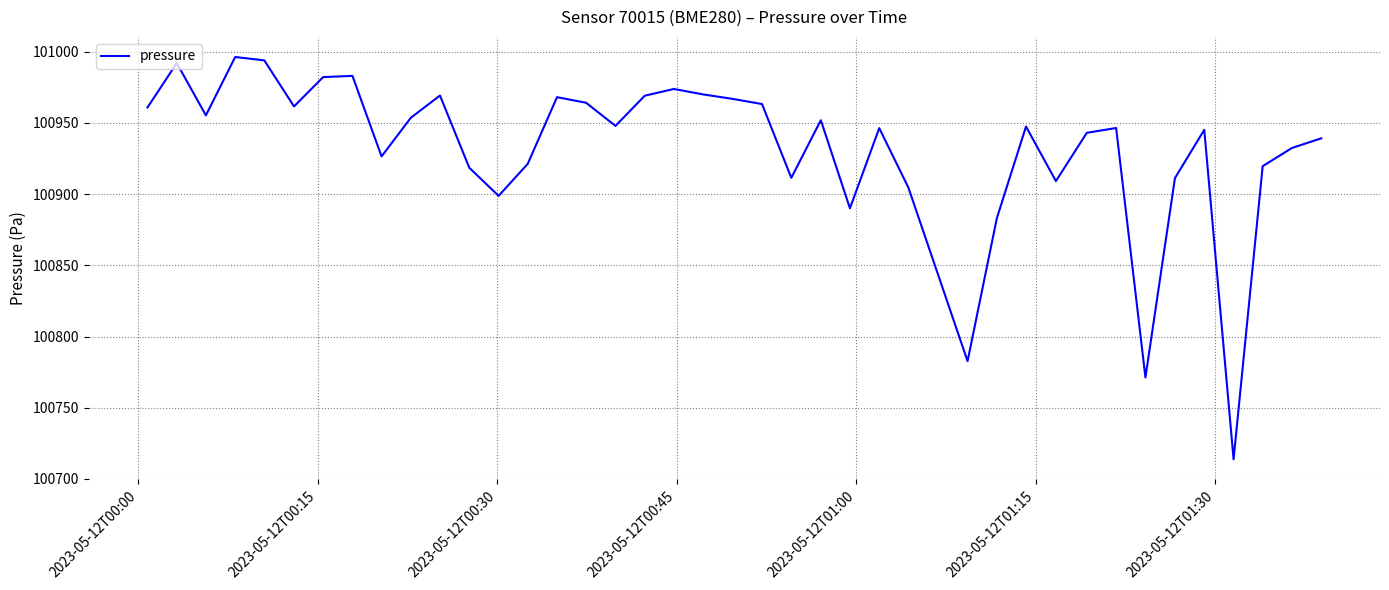

What is the difference between the maximum and minimum values?

282.6